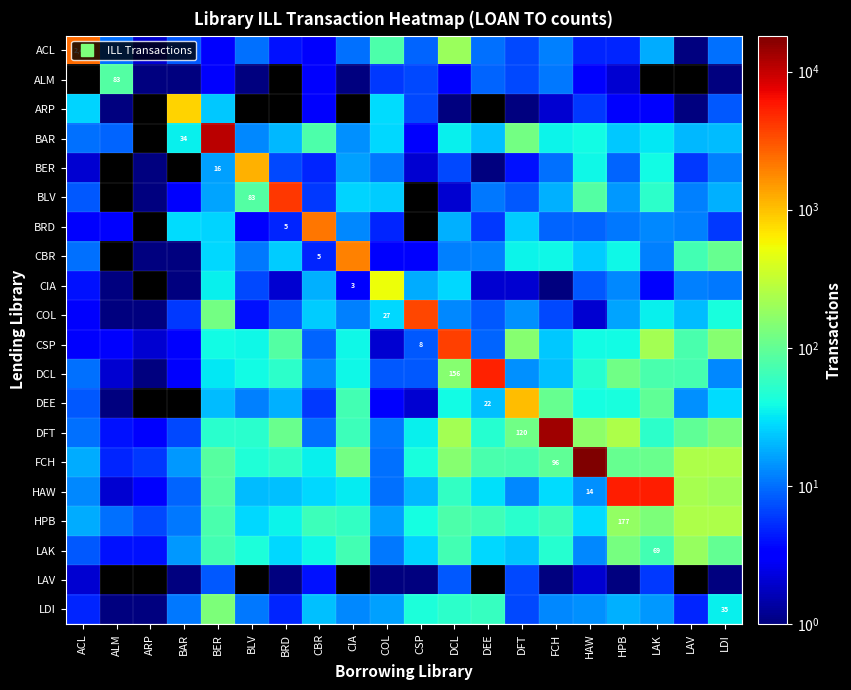

Is it true that LAK equals 37 at LDI?

False